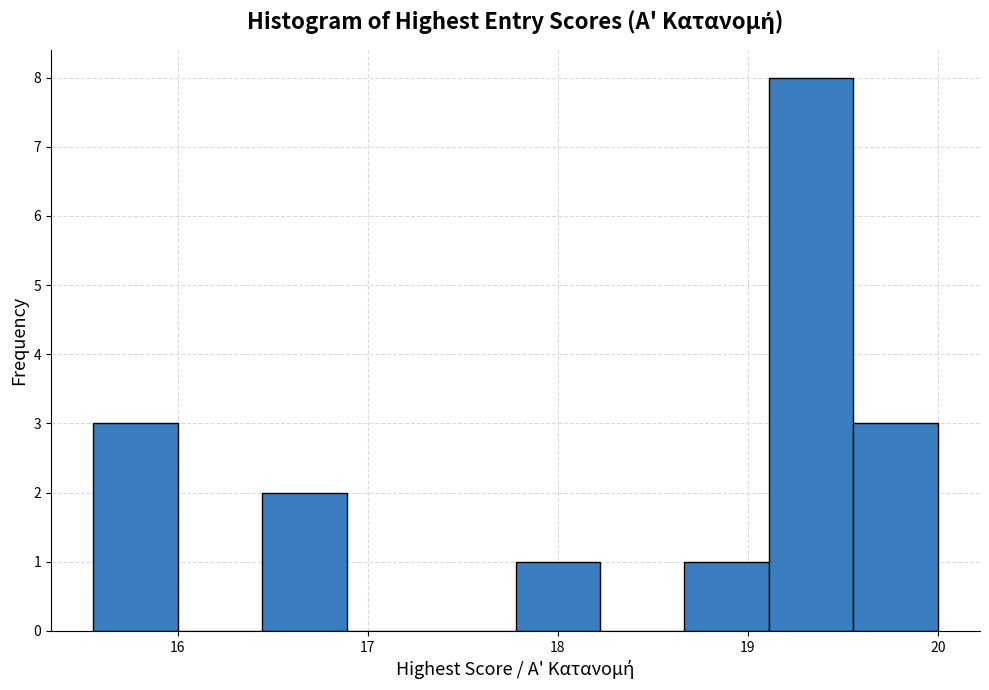

Which range on the x-axis has the tallest bar?

19.1 to 19.6